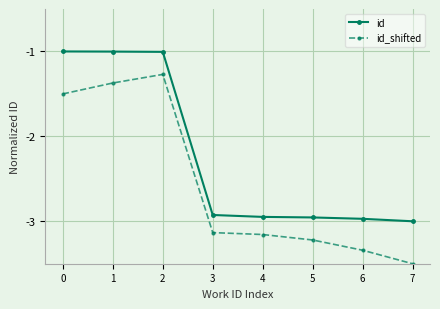

What is the difference between the second highest and second lowest values in the id_shifted series?

2.0